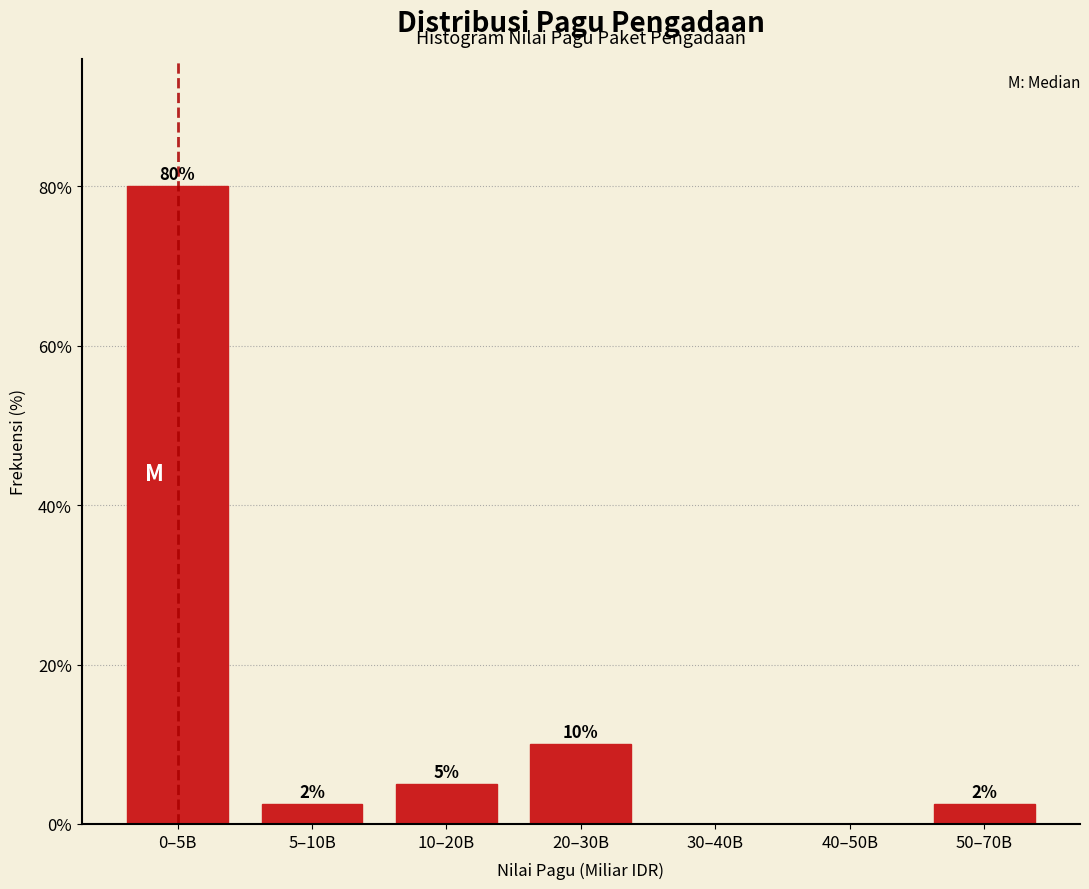

At which label does the data first exceed 2?

0–5B